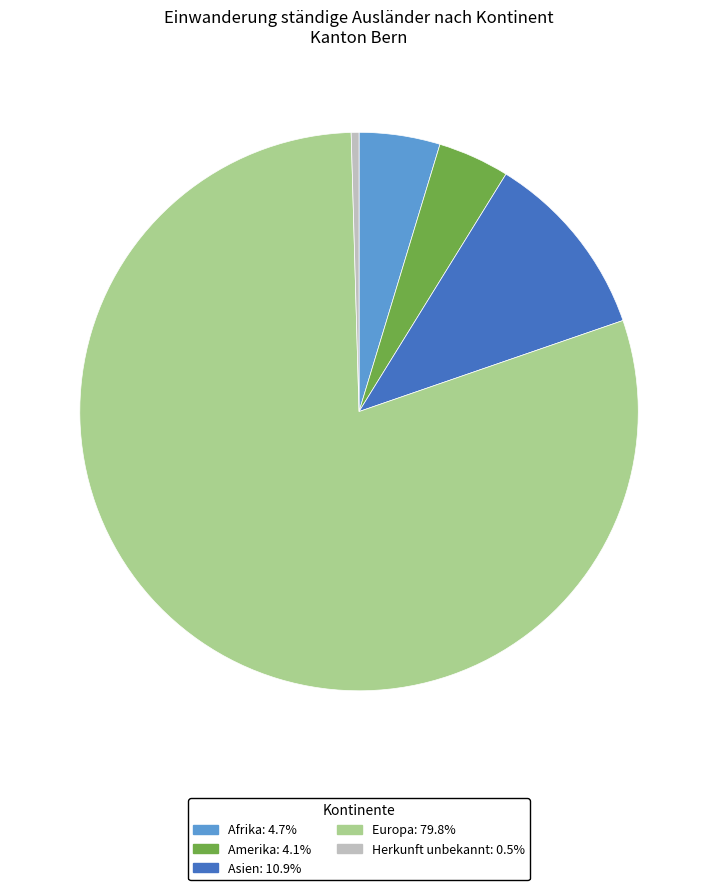

What is the ratio of the value at Asien: 10.9% to the value at Herkunft unbekannt: 0.5%?

24.2